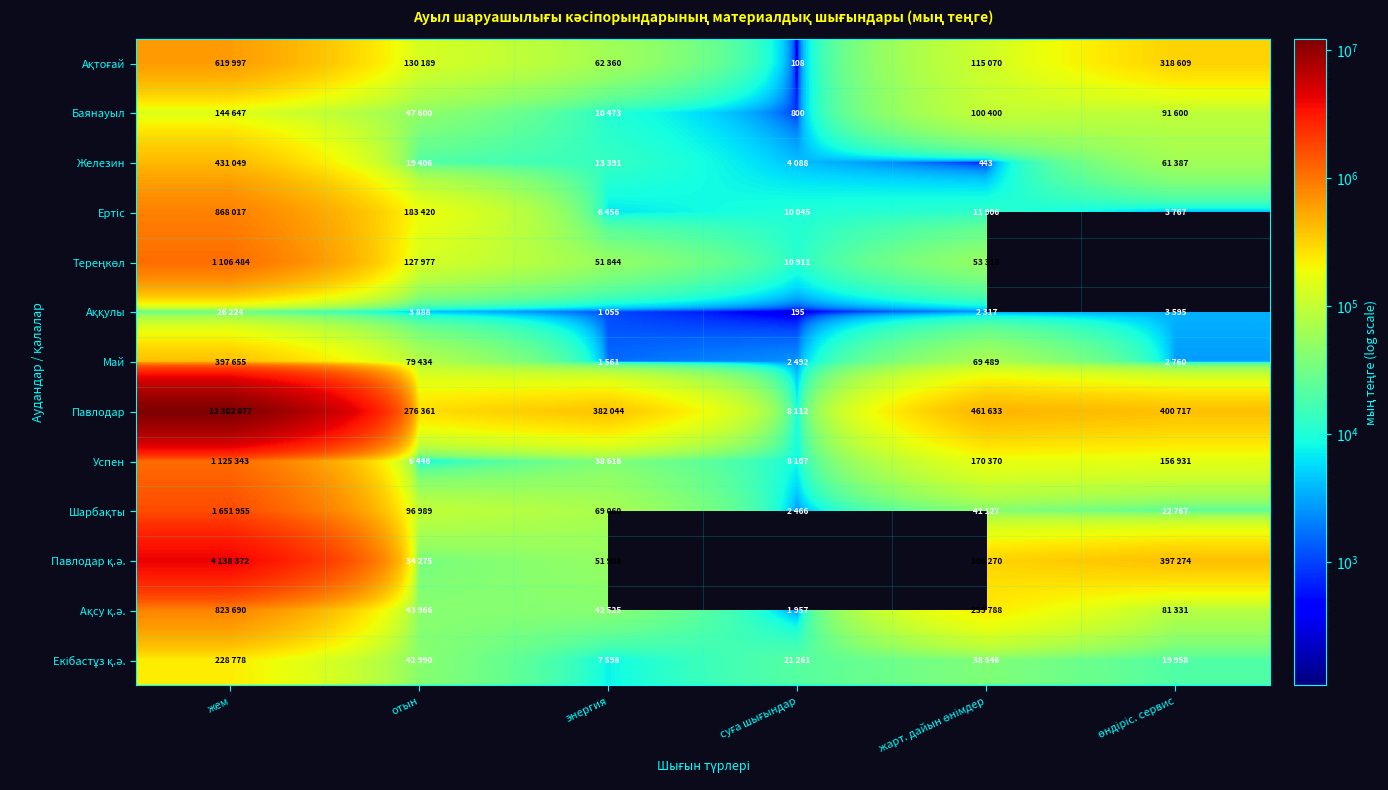

True or false: Павлодар has a value of 12302877.0 at жем.

True